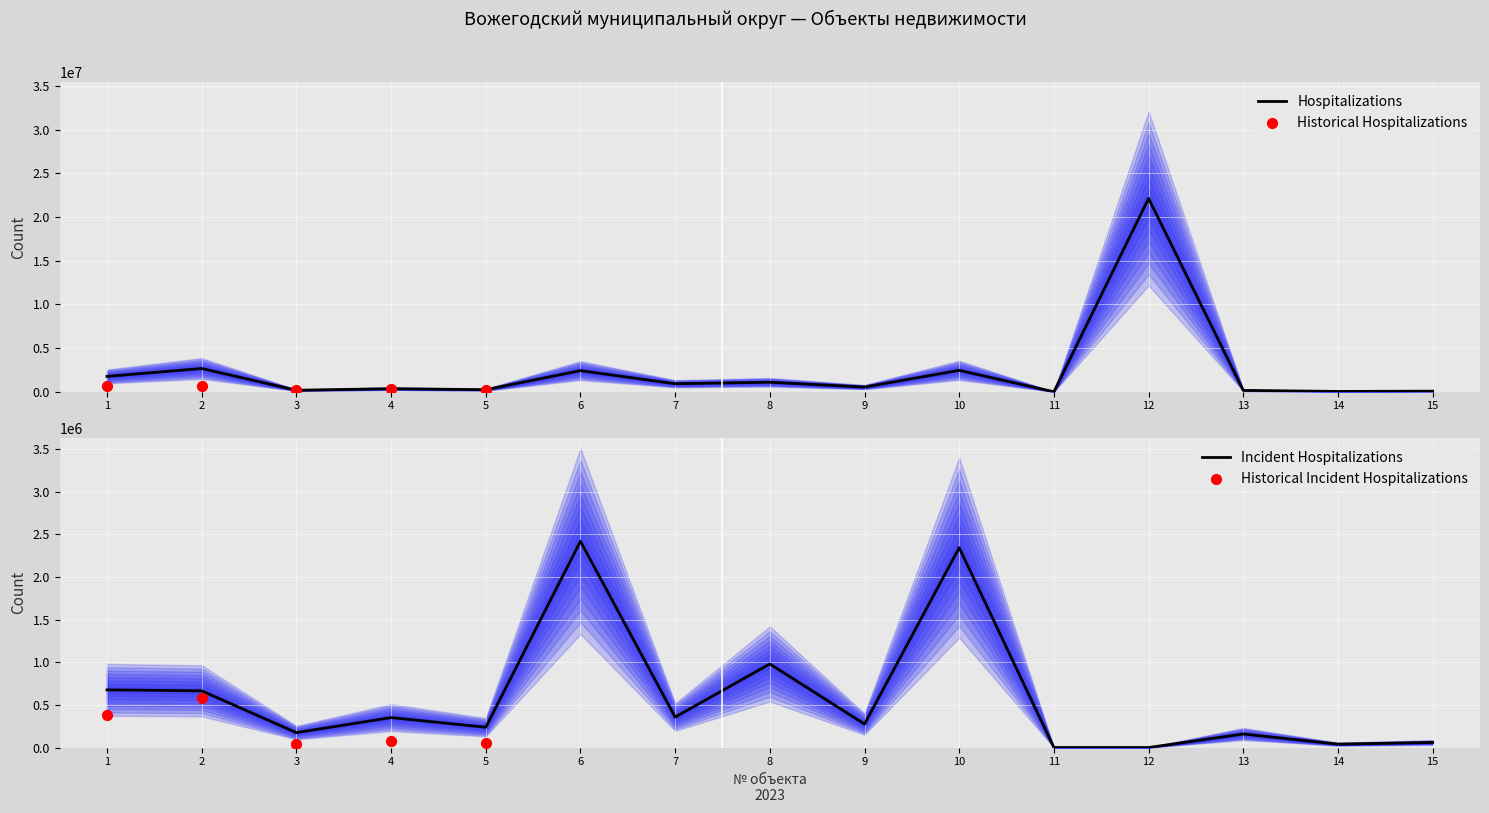

Is the value of Начислен-я аморт-ция at 6 greater than the value of Балансовая ст-ть at 2?

No